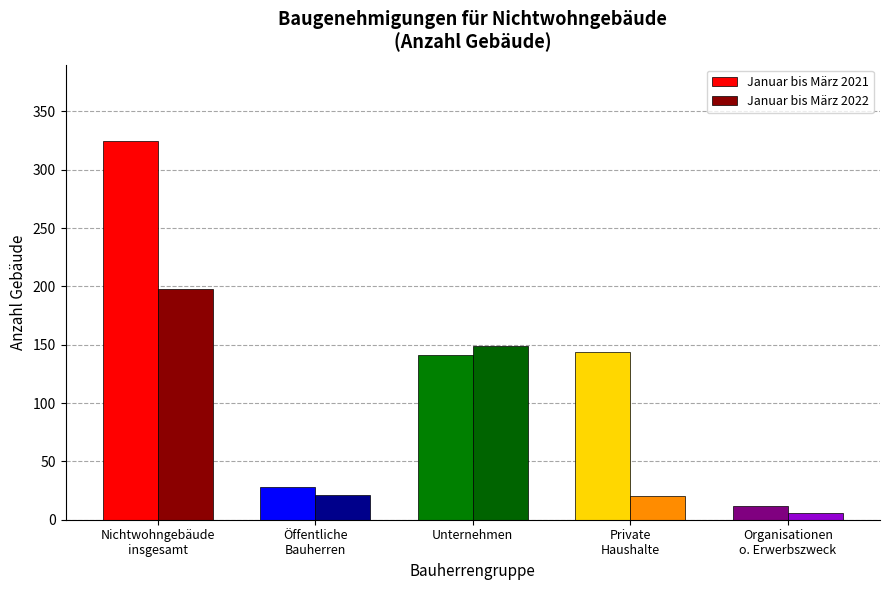

The Januar bis März 2021 series shows 325 at Nichtwohngebäude
insgesamt. True or false?

True